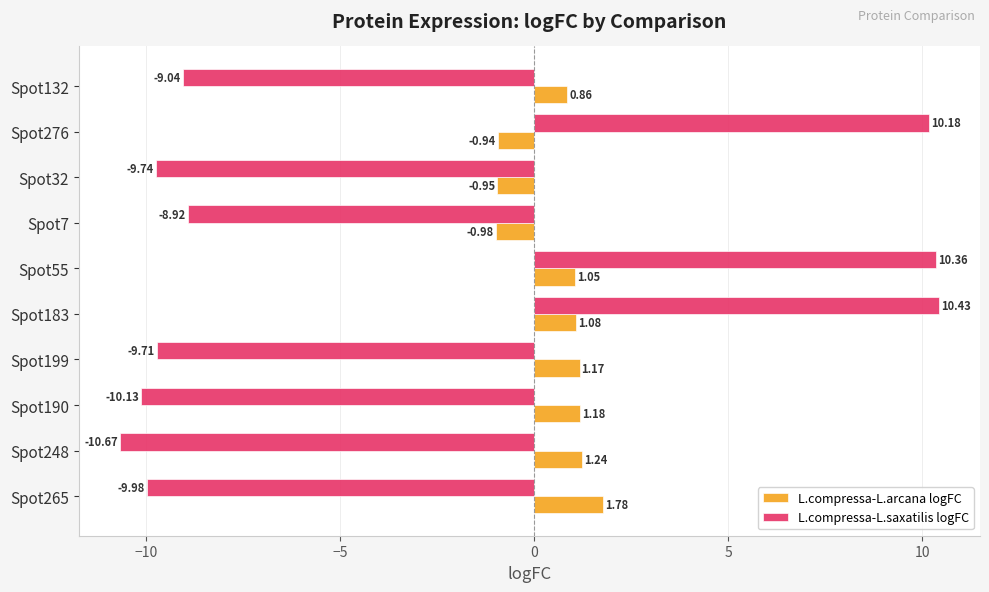

Rank the categories by L.compressa-L.saxatilis logFC value from lowest to highest.

Spot248, Spot190, Spot265, Spot32, Spot199, Spot132, Spot7, Spot276, Spot55, Spot183